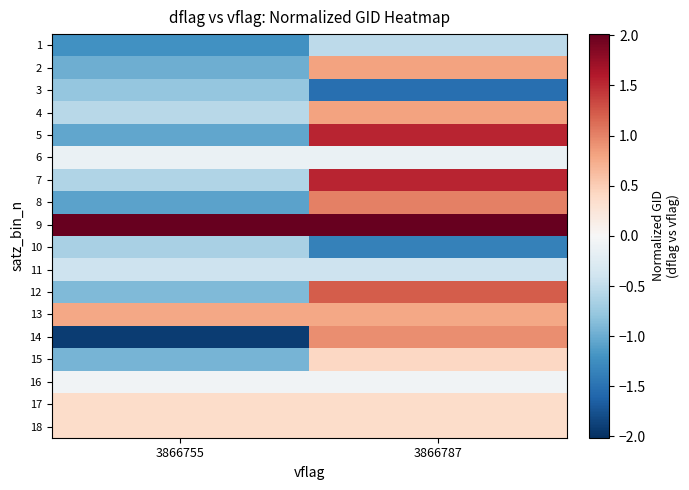

What is the spread (max minus min) of values at 3866787?

3.5